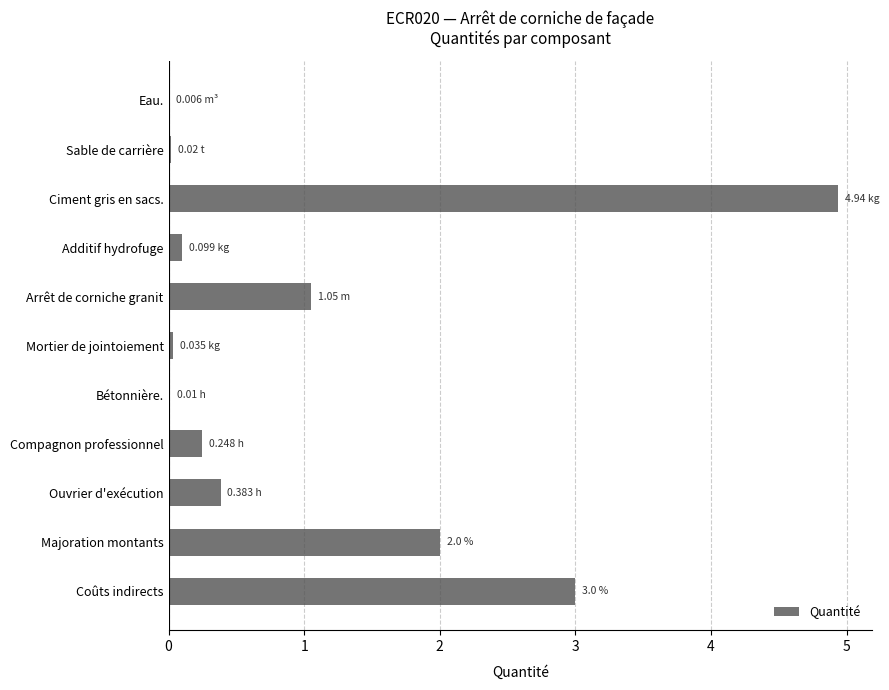

What is the average value?

1.1